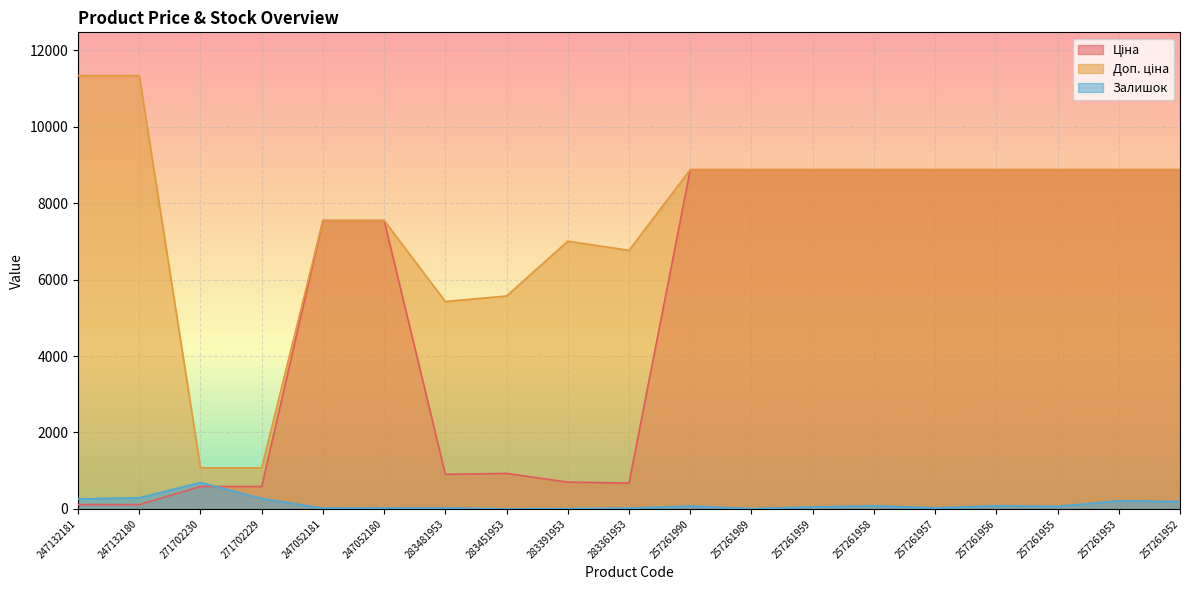

What is the label of the 12th point from the right?

283451953